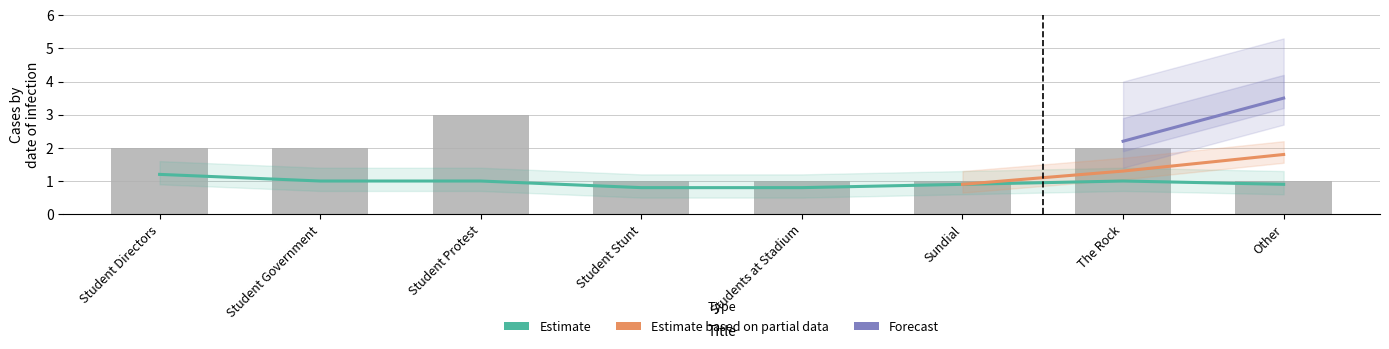

How many values are between 1 and 2?

7